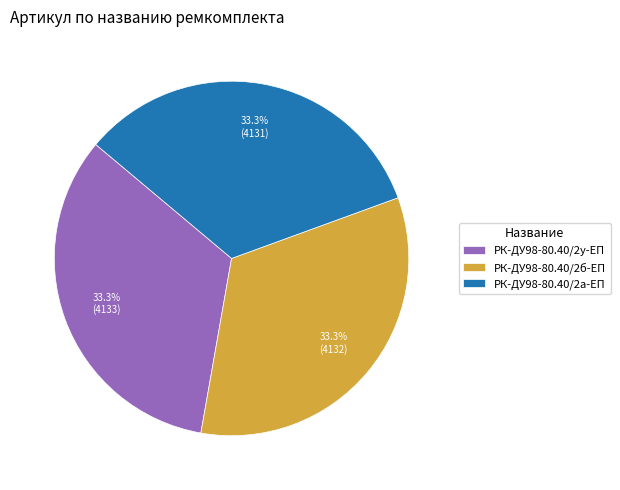

Count the number of slices in the pie.

3